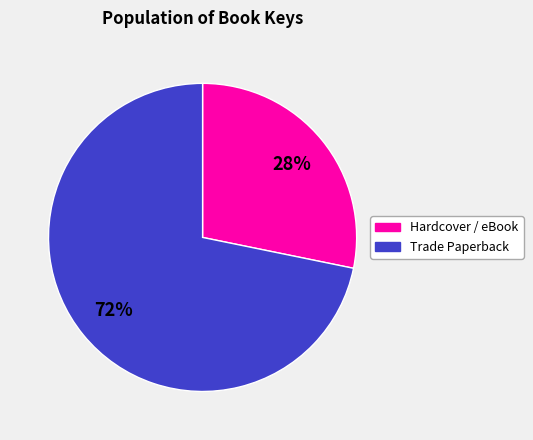

To the nearest percent, what is the average slice percentage?

50%